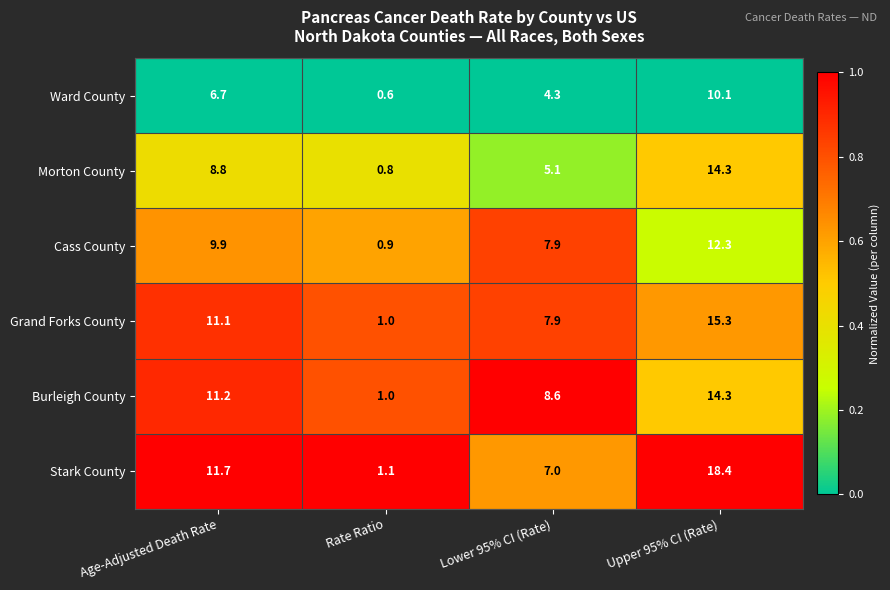

Reading right to left, what are all the values shown in this chart?

Ward County: Upper 95% CI (Rate)=10.1	Lower 95% CI (Rate)=4.3	Rate Ratio=0.6	Age-Adjusted Death Rate=6.7
Morton County: Upper 95% CI (Rate)=14.3	Lower 95% CI (Rate)=5.1	Rate Ratio=0.8	Age-Adjusted Death Rate=8.8
Cass County: Upper 95% CI (Rate)=12.3	Lower 95% CI (Rate)=7.9	Rate Ratio=0.9	Age-Adjusted Death Rate=9.9
Grand Forks County: Upper 95% CI (Rate)=15.3	Lower 95% CI (Rate)=7.9	Rate Ratio=1.0	Age-Adjusted Death Rate=11.1
Burleigh County: Upper 95% CI (Rate)=14.3	Lower 95% CI (Rate)=8.6	Rate Ratio=1.0	Age-Adjusted Death Rate=11.2
Stark County: Upper 95% CI (Rate)=18.4	Lower 95% CI (Rate)=7.0	Rate Ratio=1.1	Age-Adjusted Death Rate=11.7